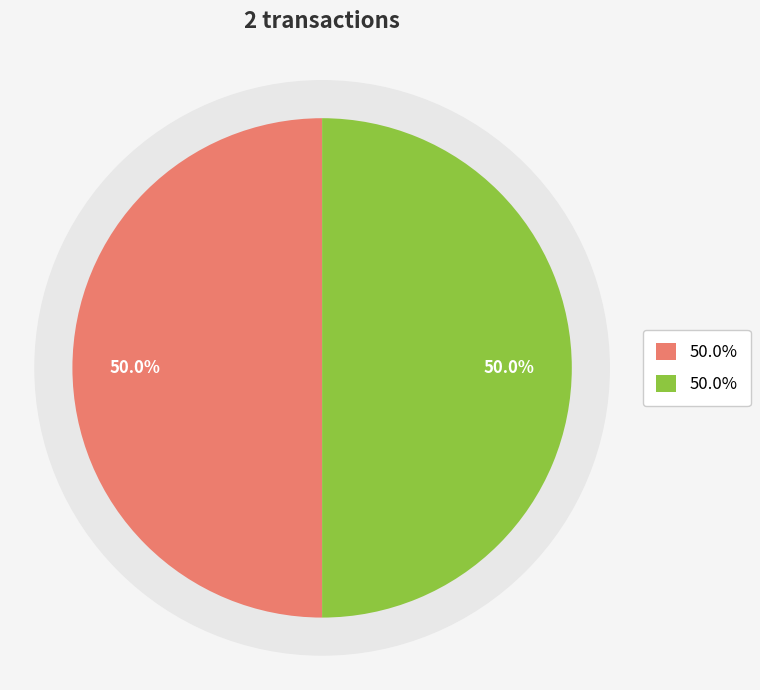

What portion of the pie excludes 437933?

50.0%